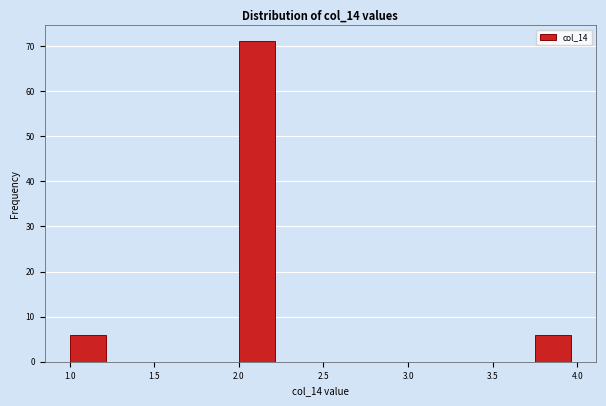

Over which range of the x-axis is the bar tallest?

2.00 to 2.25